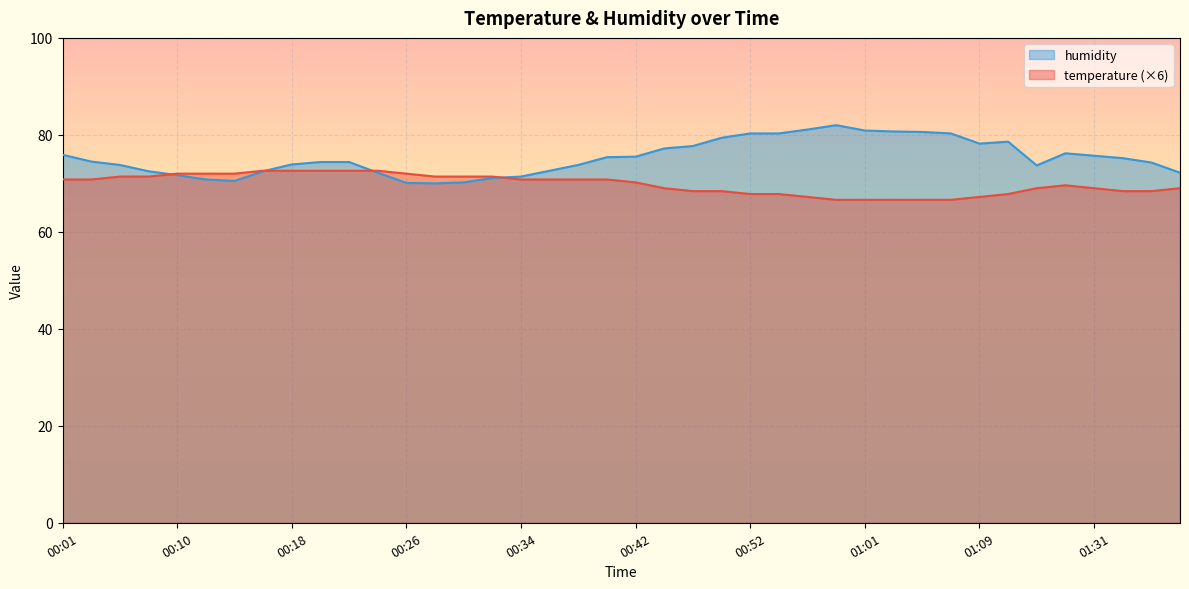

Rank the categories by humidity value from highest to lowest.

00:59, 00:57, 01:01, 01:03, 01:05, 00:52, 00:55, 01:07, 00:50, 01:12, 01:09, 00:48, 00:46, 01:29, 00:01, 01:31, 00:42, 00:40, 01:36, 00:03, 00:20, 00:22, 01:38, 00:18, 00:05, 00:38, 01:17, 00:36, 00:08, 00:16, 00:24, 01:43, 00:10, 00:34, 00:32, 00:12, 00:14, 00:30, 00:26, 00:28